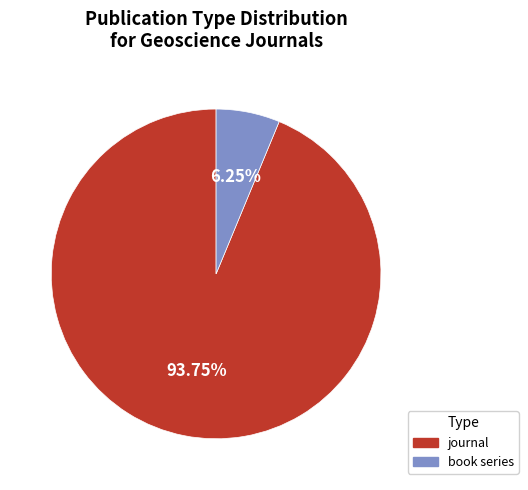

Which slice is the smallest?

book series